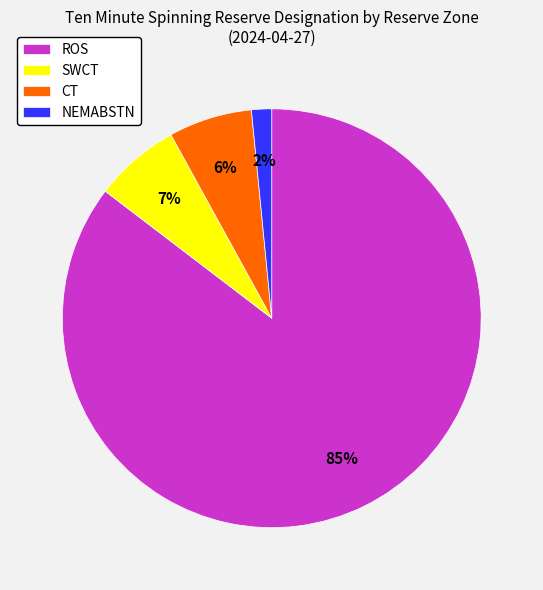

Combined, do NEMABSTN and SWCT account for over 50%?

No